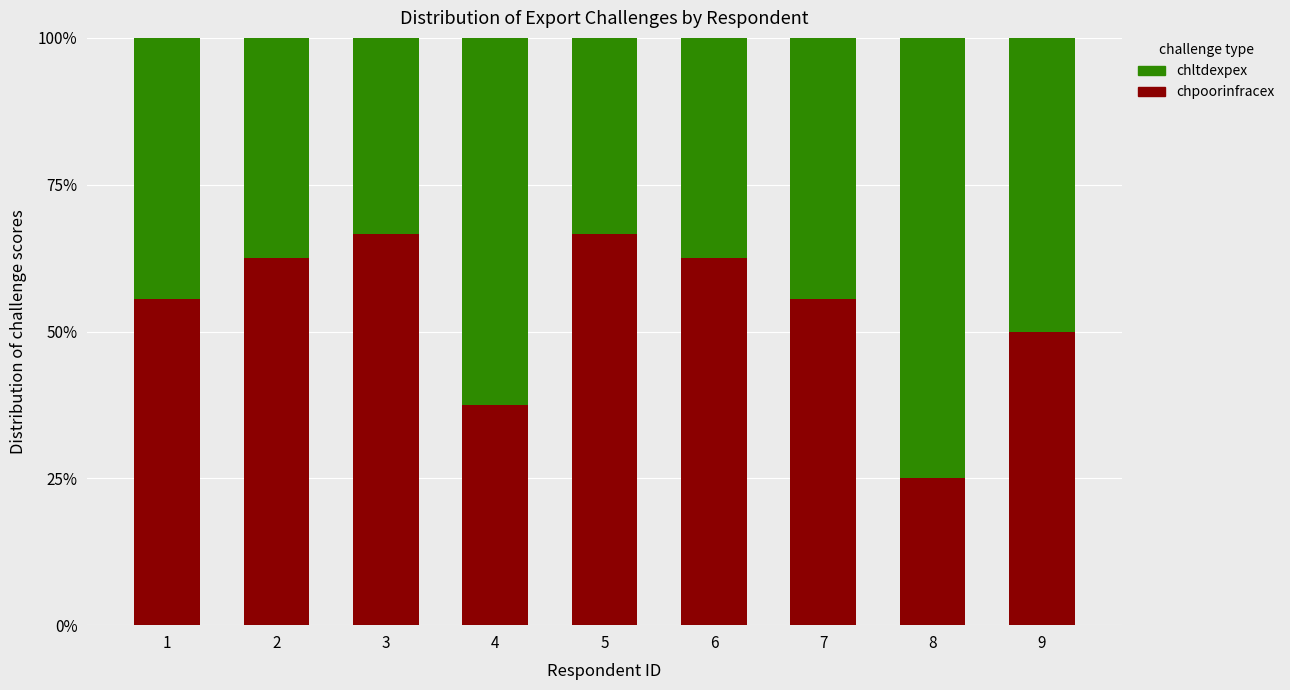

What is the average value of the chpoorinfracex series?

0.5